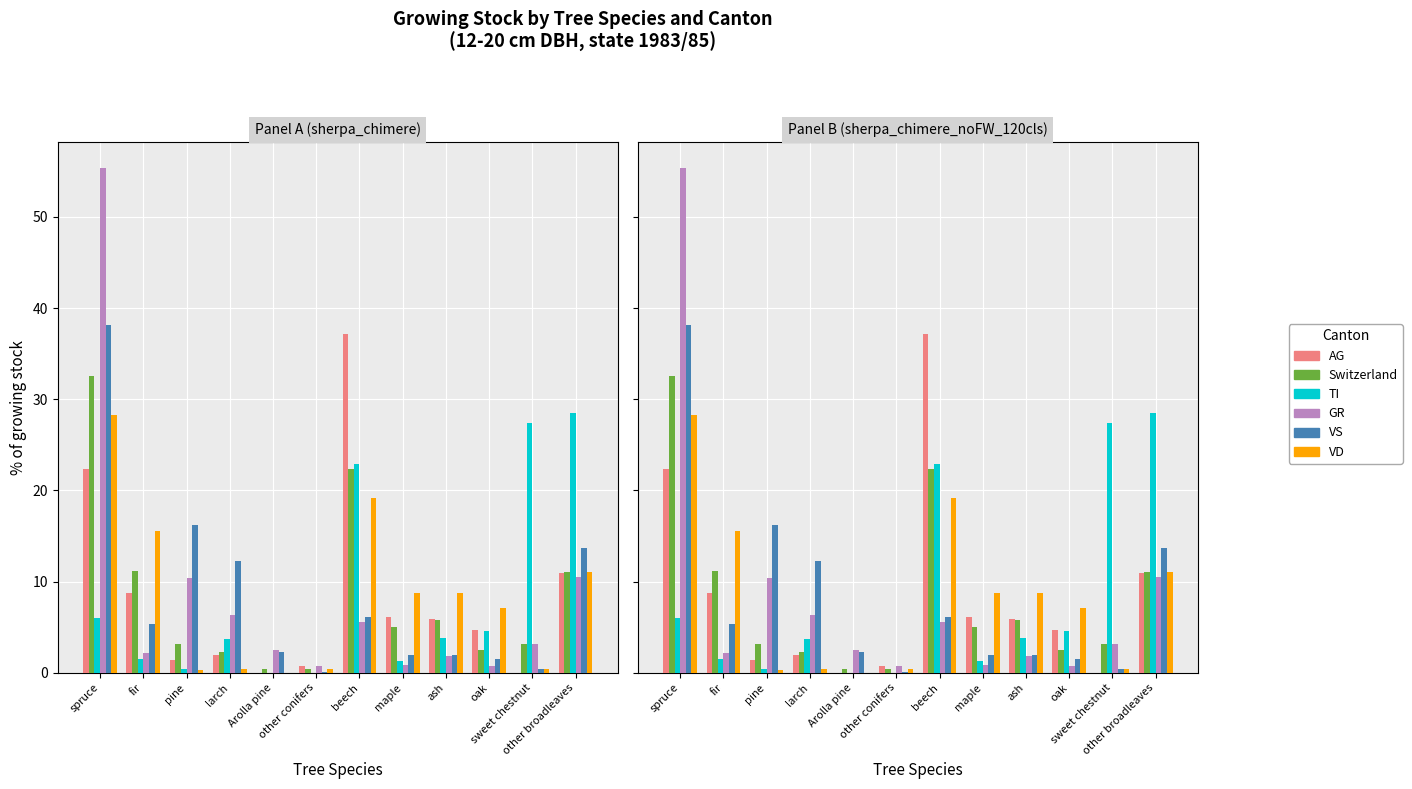

What is the label of the 3rd bar from the left?

pine